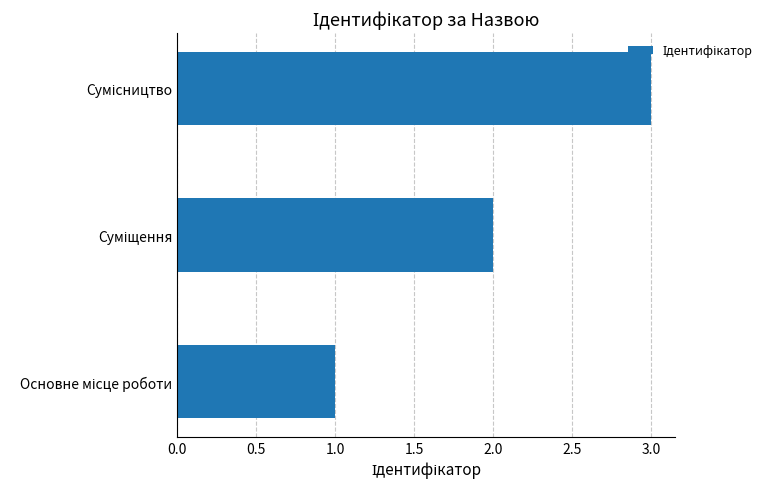

What is the sum of all values?

6